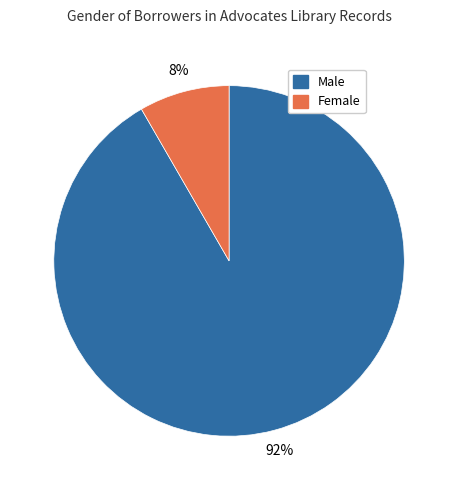

True or false: Male accounts for 99% of the total.

False